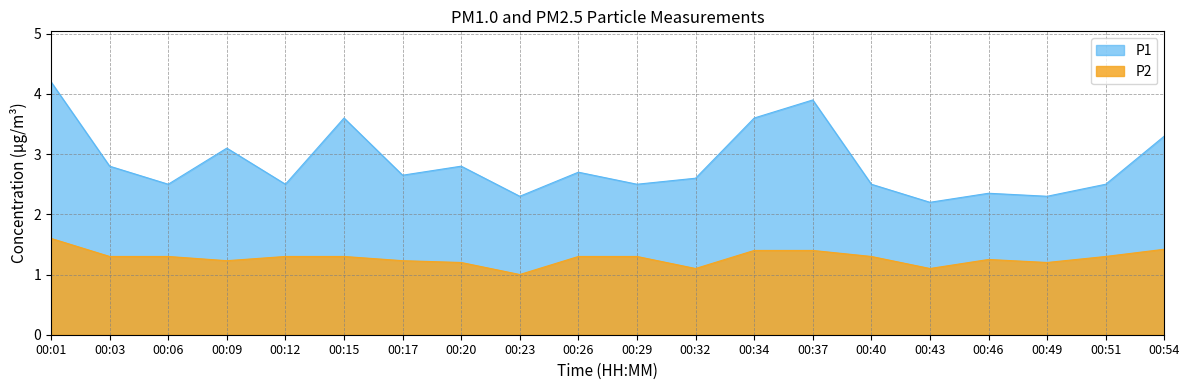

Count the number of categories in the chart.

20